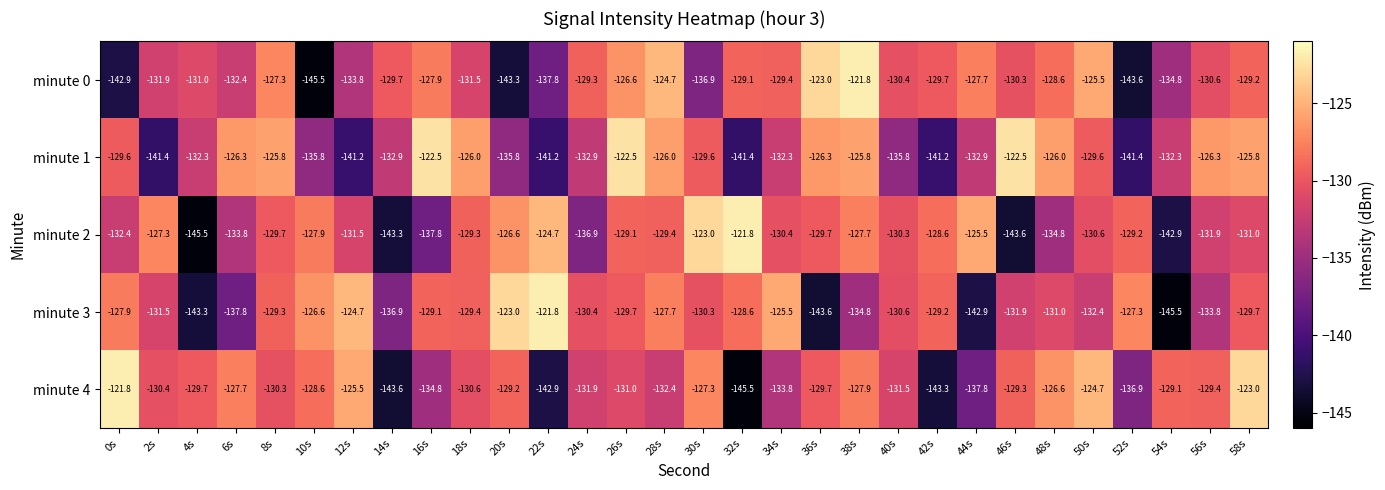

Where does the minute 1 series first go above -129?

6s